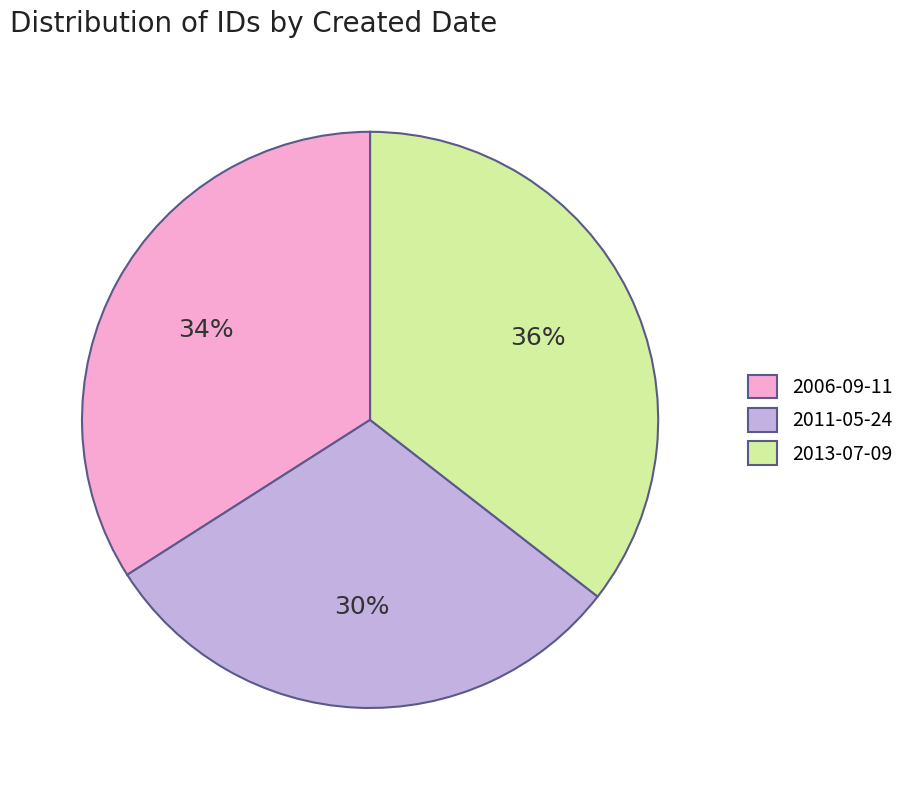

True or false: 2011-05-24 accounts for 30% of the total.

True